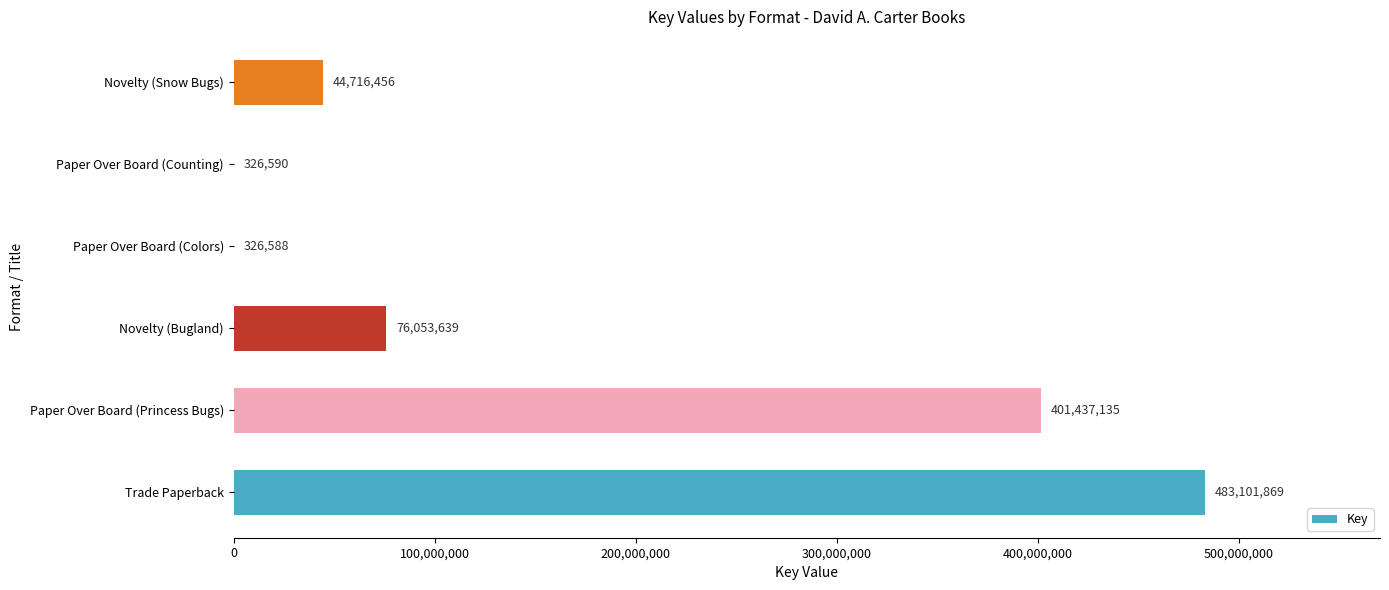

What is the approximate value at Novelty (Bugland)?

76053639